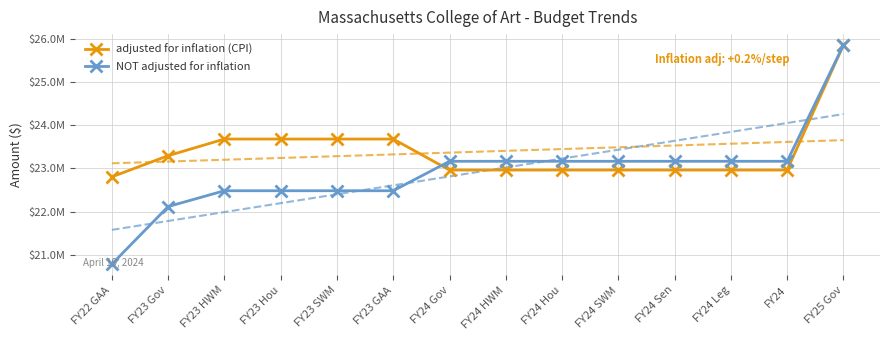

What is the sum of all NOT adjusted for inflation values?

320822611